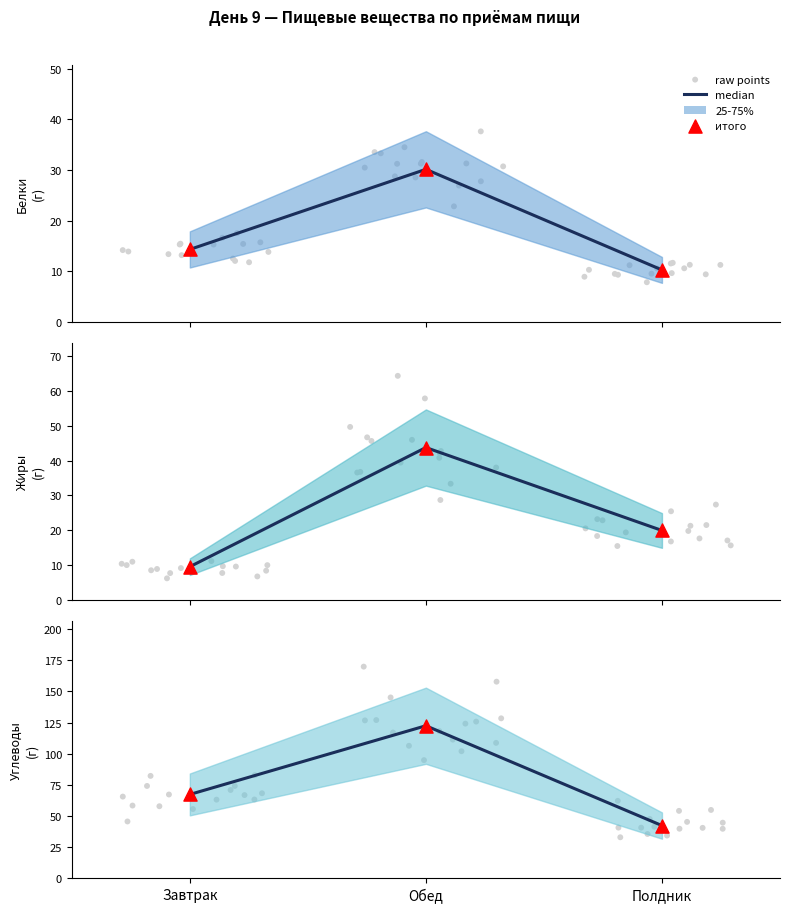

What is the total value across all series at Полдник?

72.5